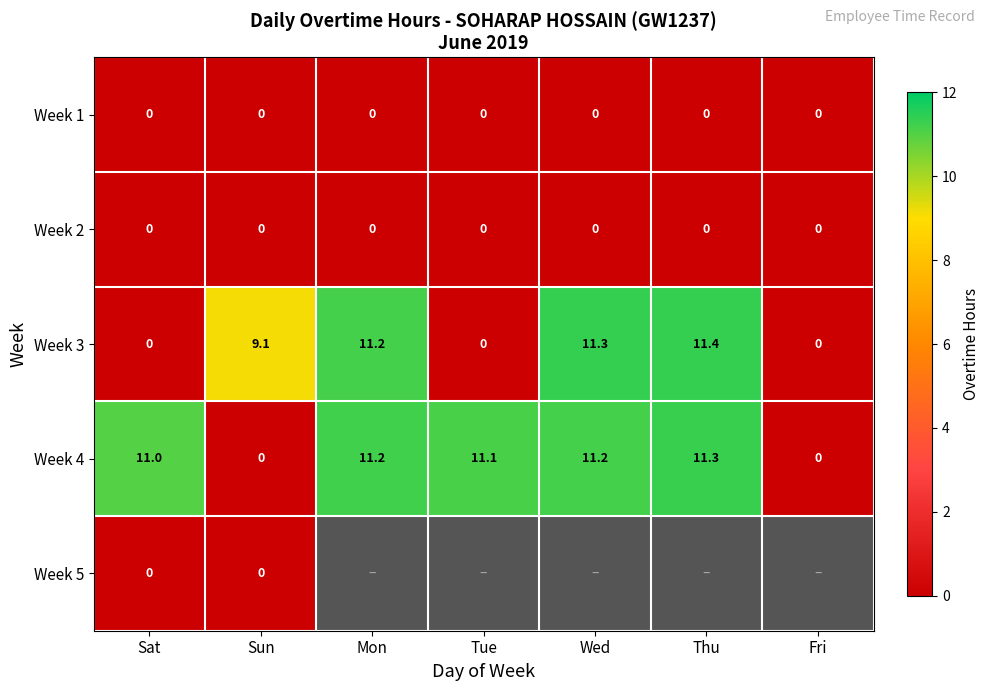

The Week 4 series shows 11.2 at Wed. True or false?

True